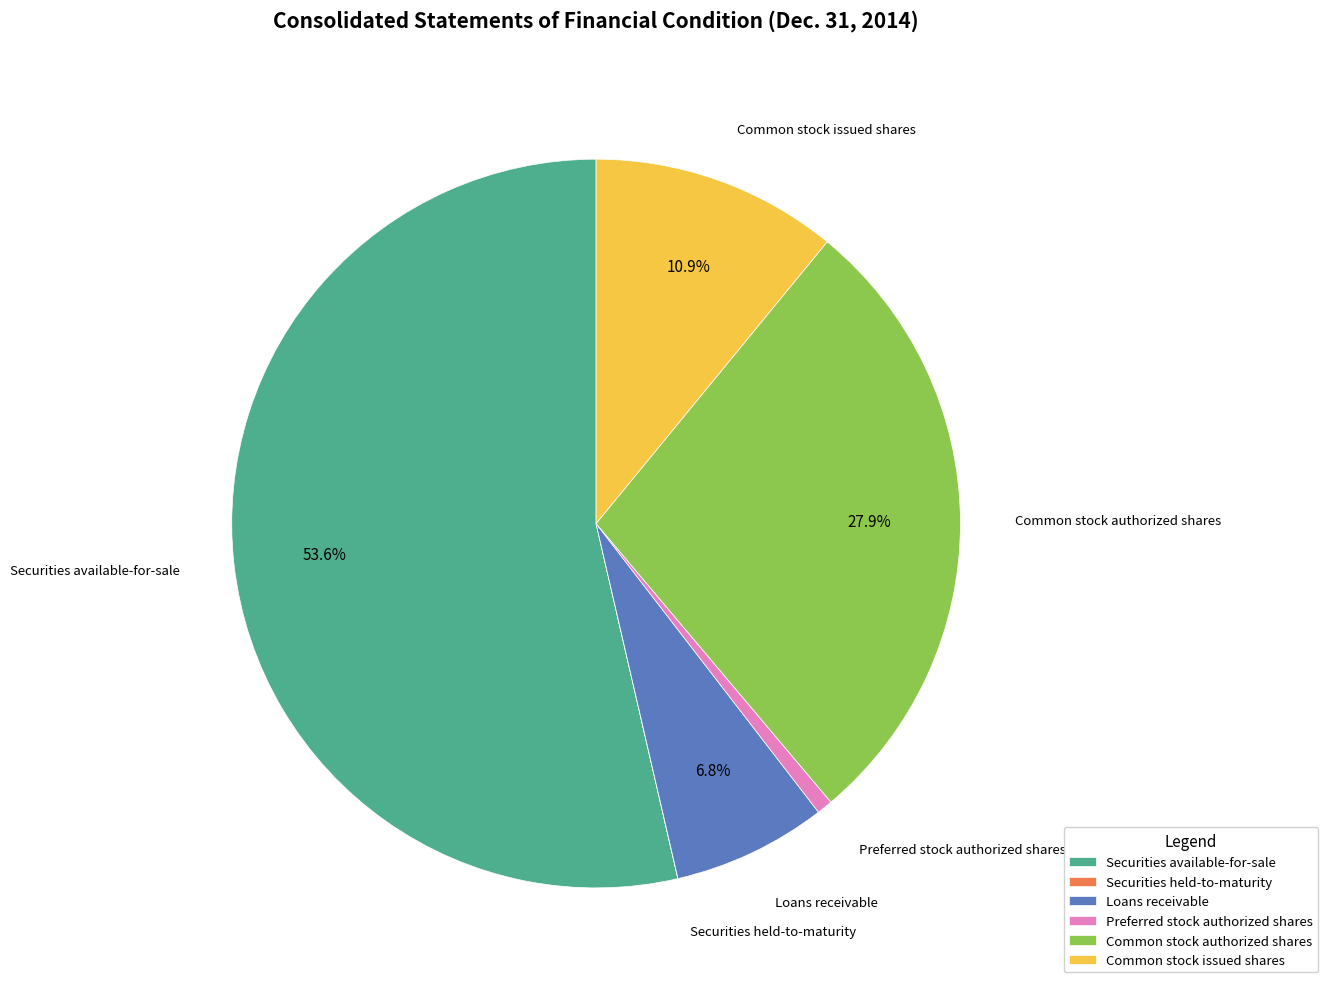

Is there a majority slice in this chart?

Yes